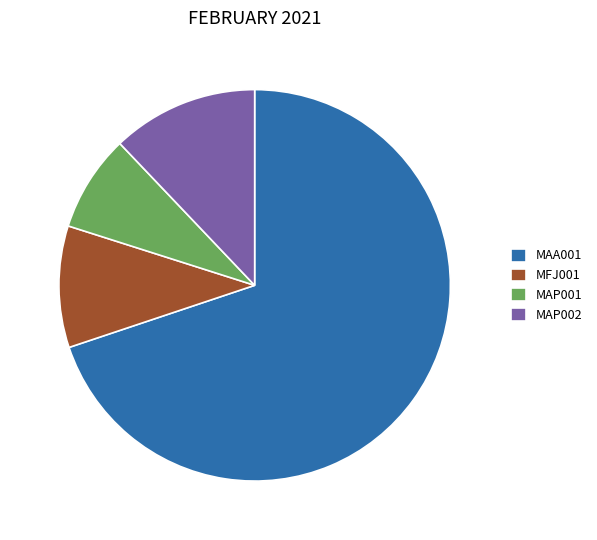

Is the sum of MFJ001 and MAP002 greater than half?

No